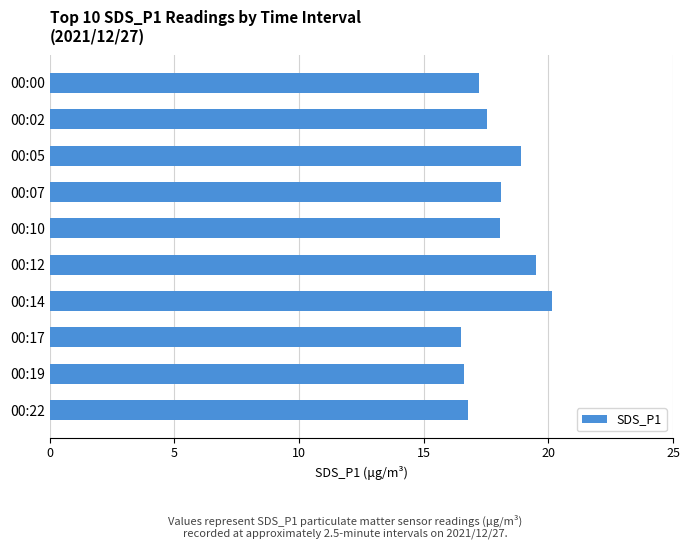

What is the change in value from 00:22 to 00:10?

+1.3